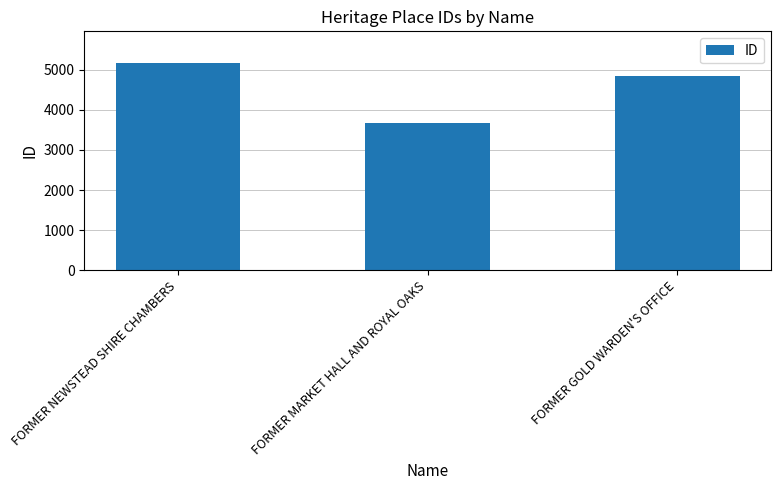

Reading left to right, extract all data points from this chart.

5179	3664	4836